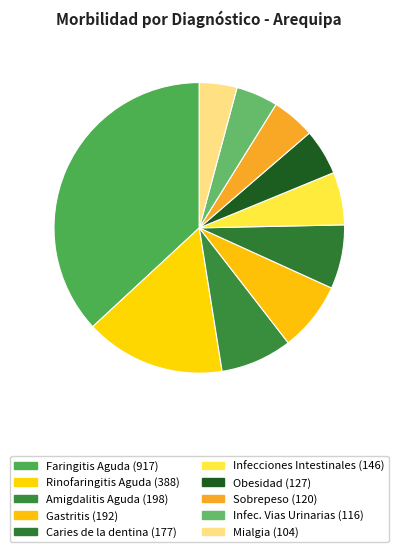

How many segments does this pie chart have?

10